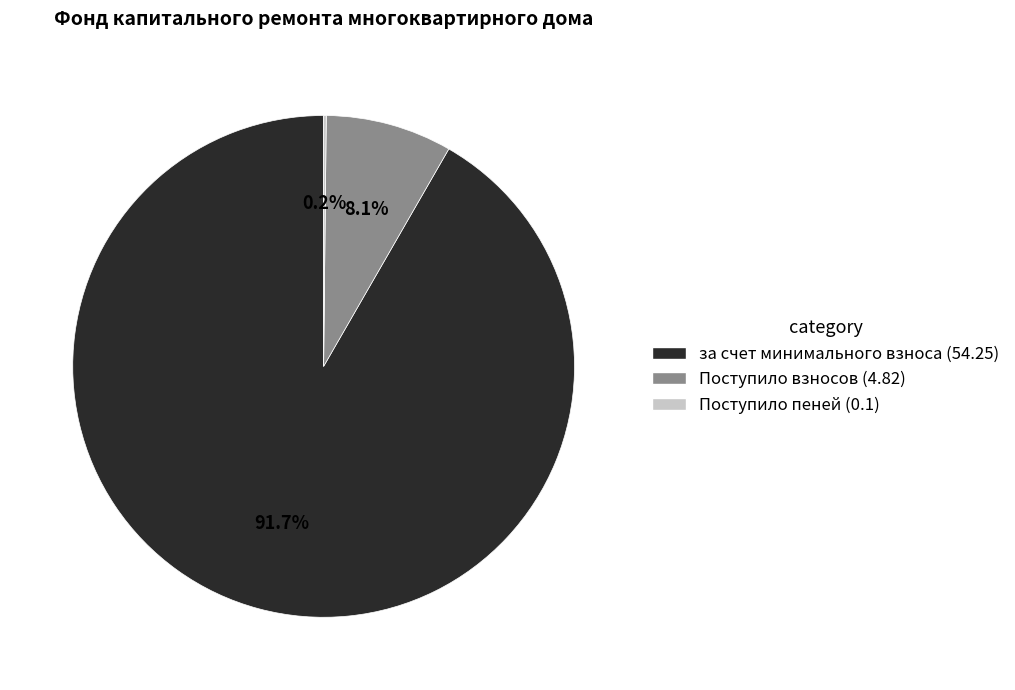

Is there any slice that represents more than half of the pie?

Yes